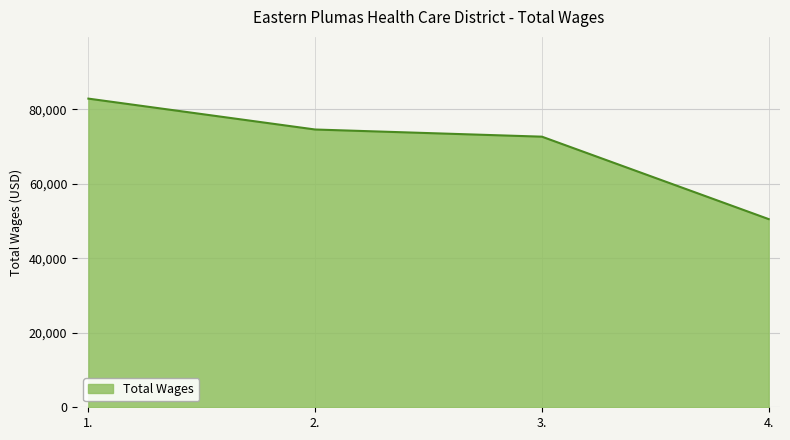

Which category has the lowest value across all series?

4.